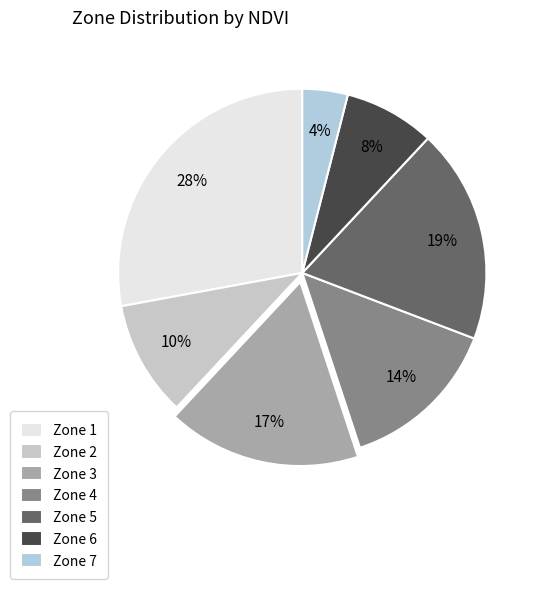

To the nearest percent, what is the combined percentage of Zone 5 and Zone 3?

36%